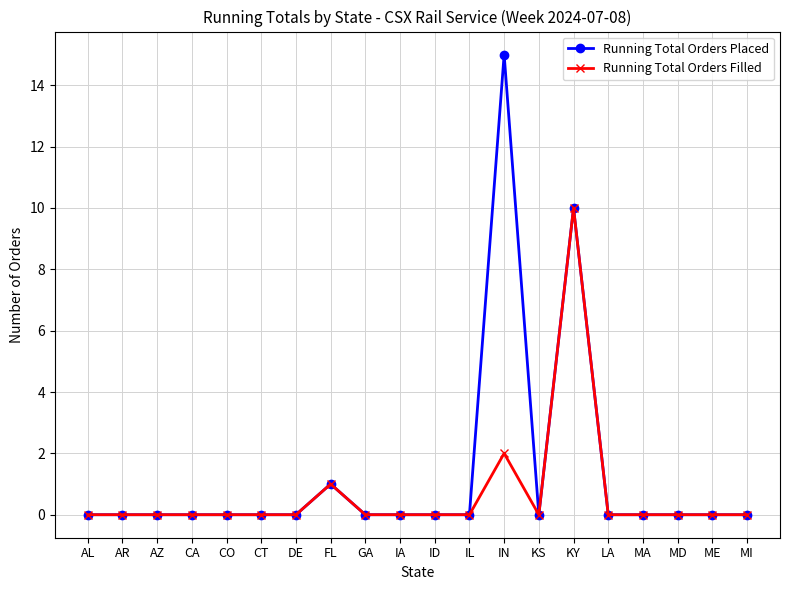

Which series has the widest spread of values?

Running Total Orders Placed